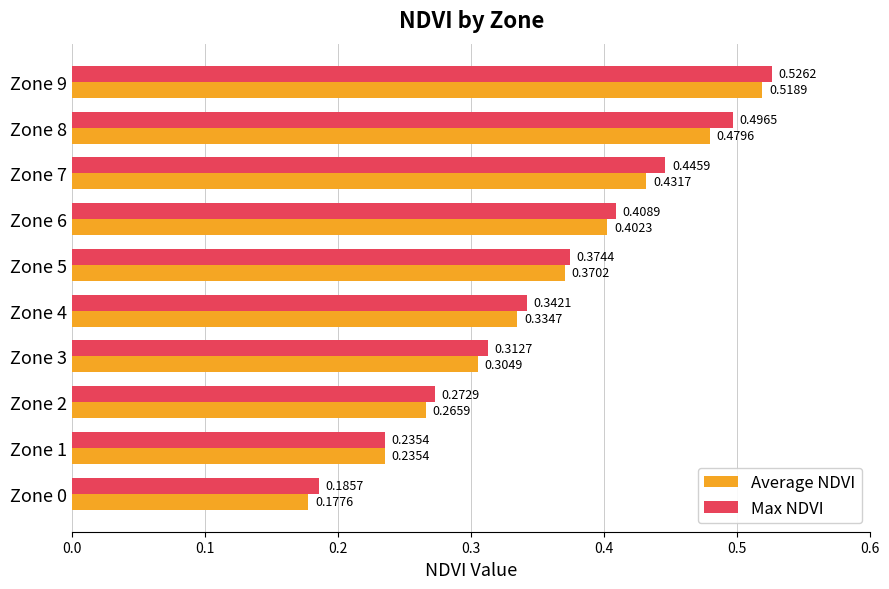

Which category has the highest value across all series?

Zone 9